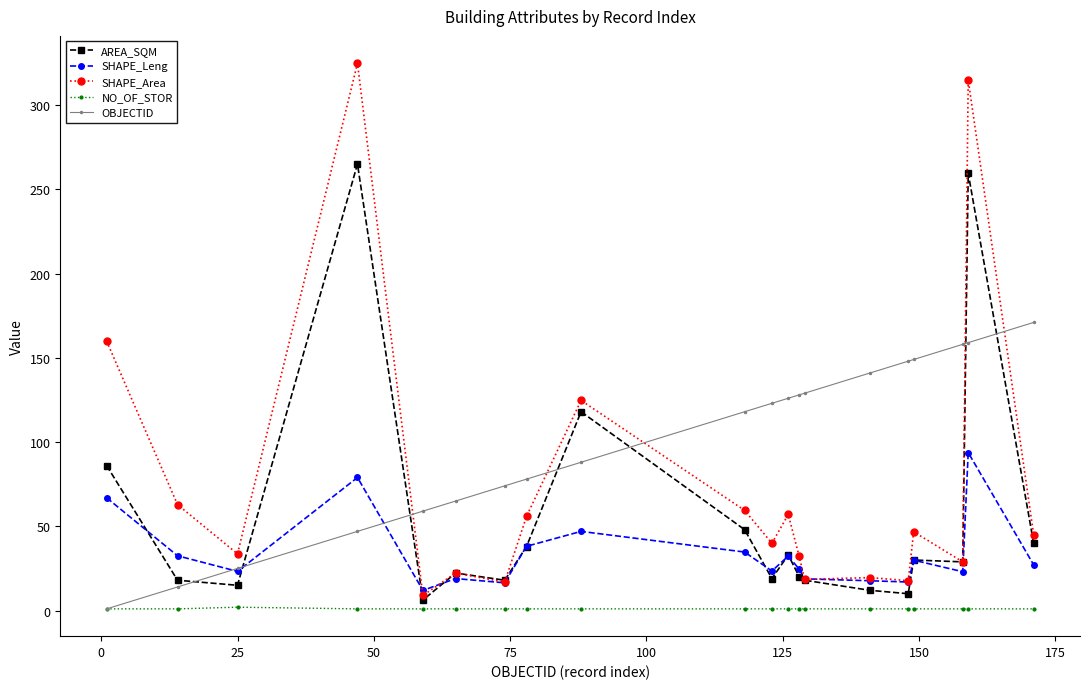

How many interior local peaks does the SHAPE_Leng series have?

6